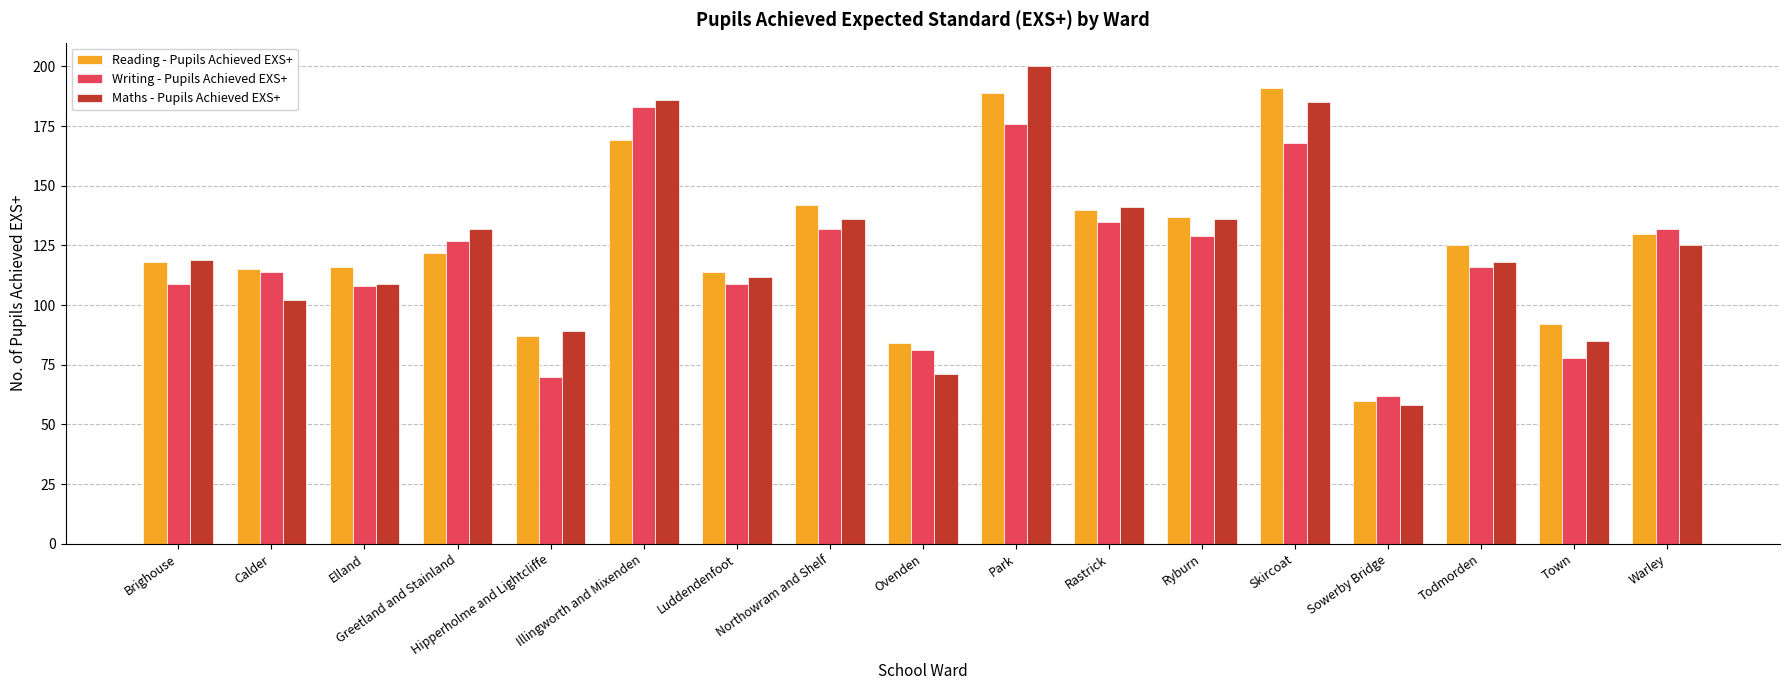

What is the total value across all series at Ovenden?

236